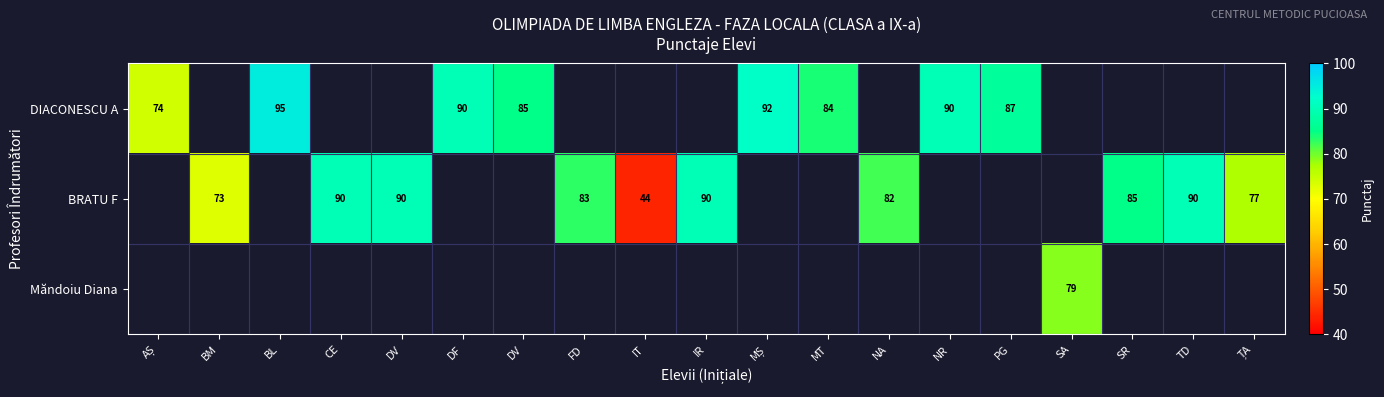

At how many categories does at least one series exceed 71?

18